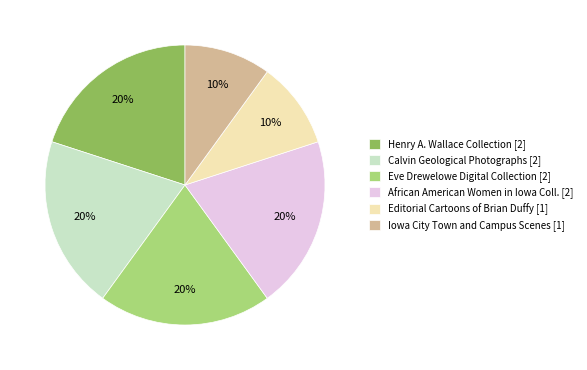

The Henry A. Wallace Collection [2] slice represents 20% of the pie. True or false?

True